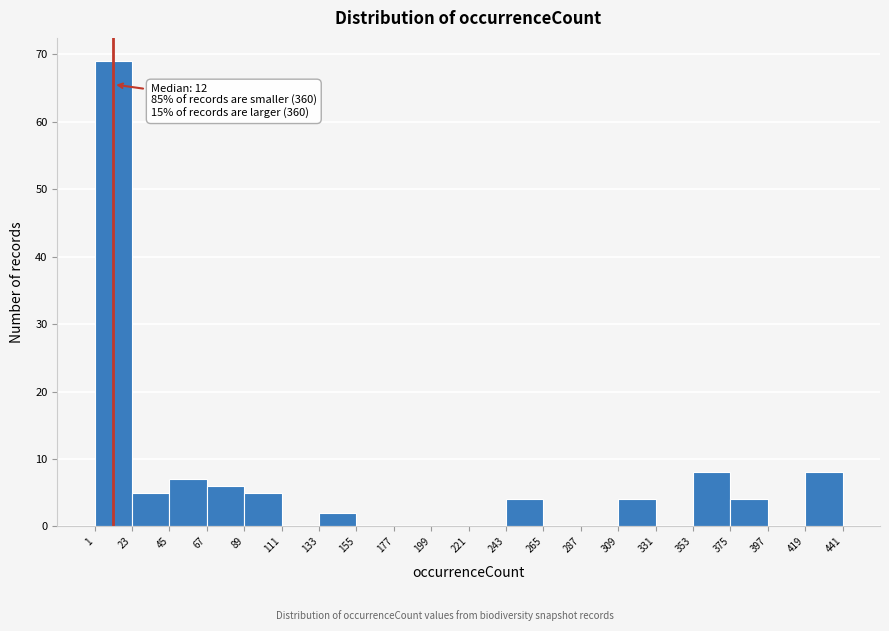

Over which range of the x-axis is the bar tallest?

1 to 23